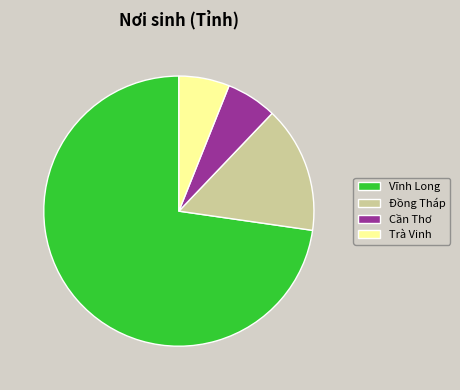

How many slices are in this pie chart?

4